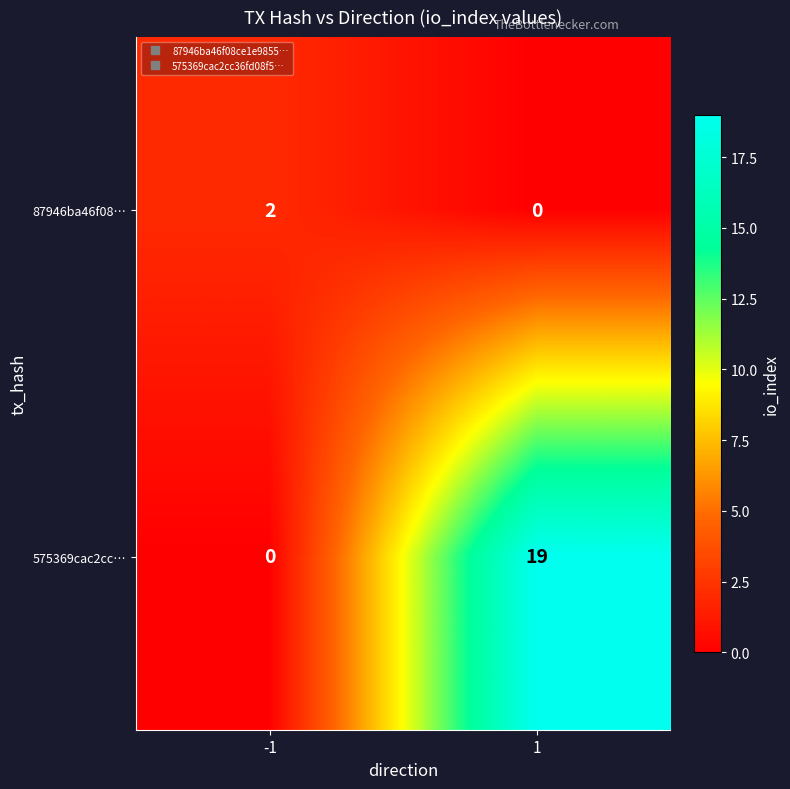

List the series in order of their peak value, lowest first.

87946ba46f08…, 575369cac2cc…